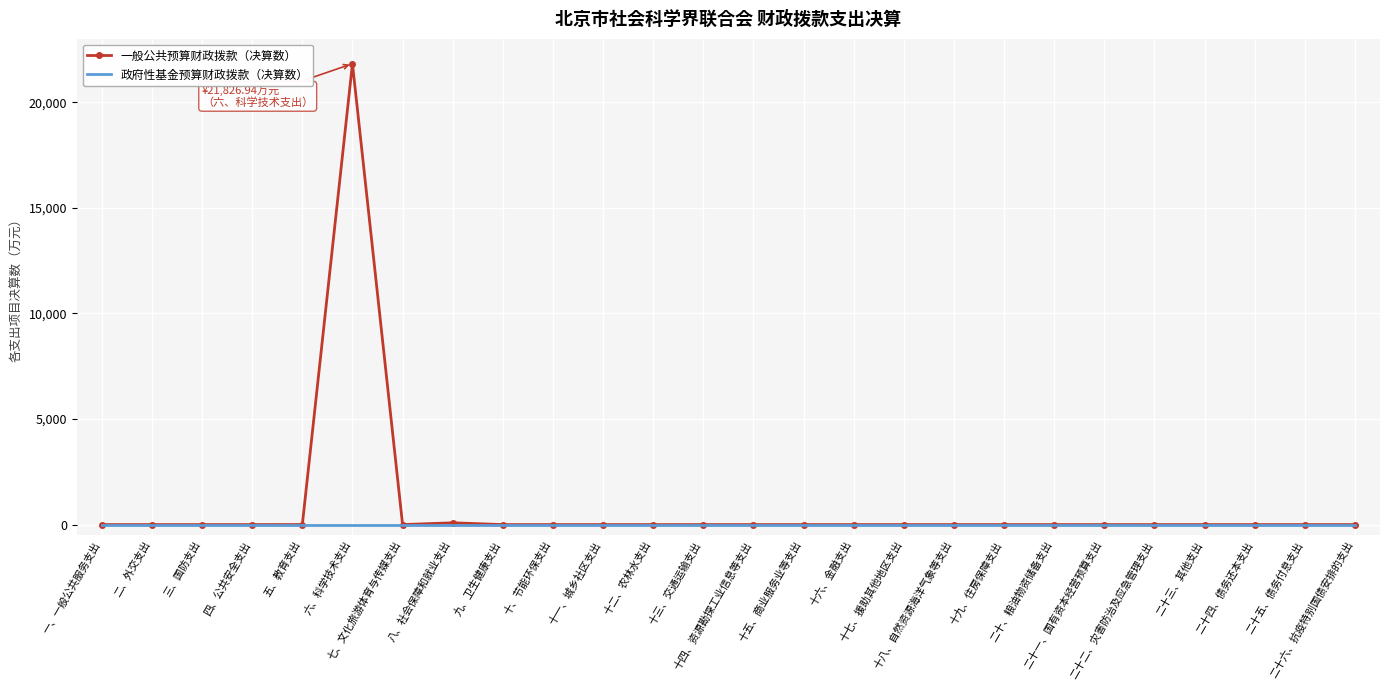

What is the maximum value for 一般公共预算财政拨款（决算数）?

21826.9